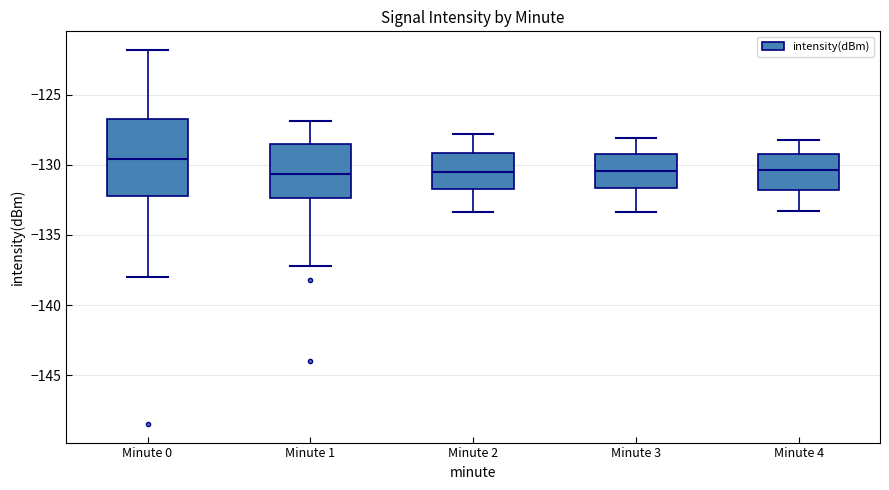

Where does the lower whisker of the box for Minute 3 end on the y-axis? The values are not printed on the chart, so give them approximately, as read against the axis.

-133.5